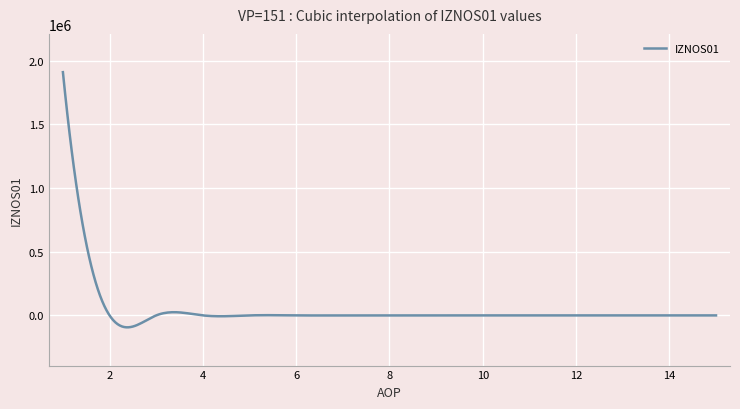

What is the greatest value displayed?

1908868.6